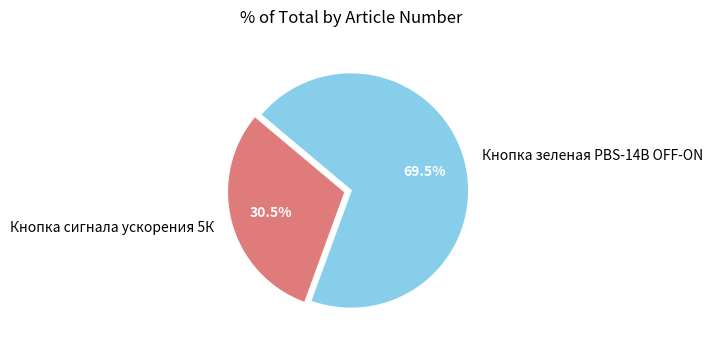

Rank the categories by value from lowest to highest.

Кнопка сигнала ускорения 5К, Кнопка зеленая PBS-14B OFF-ON